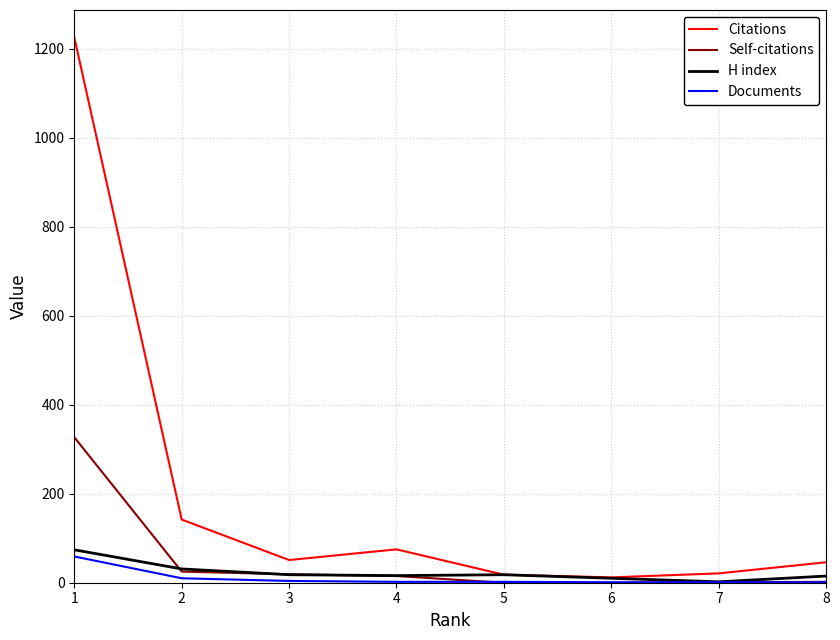

Is the value of Citations at 4 greater than the value of Documents at 5?

Yes